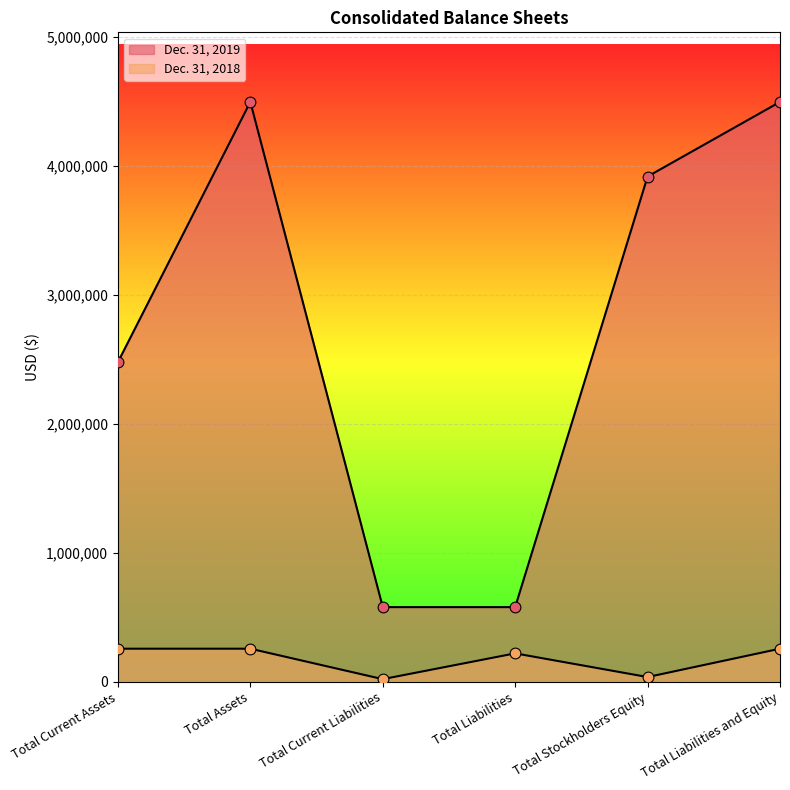

At which category is the sum across all series the highest?

Total Assets